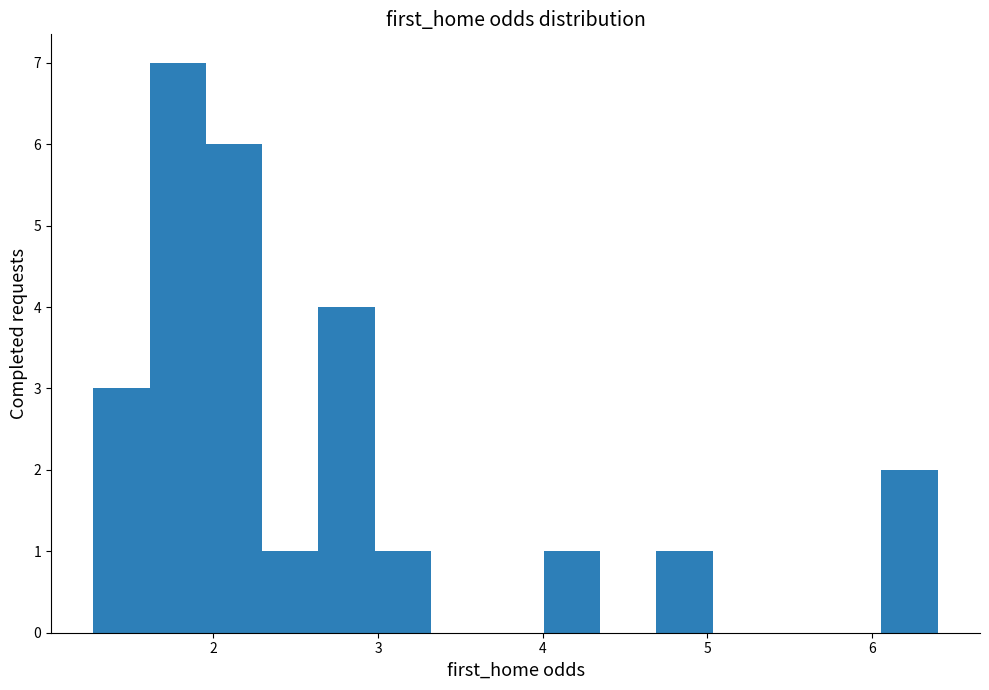

Around what value on the x-axis is the tallest bar? Give the approximate position of its centre, as read against the axis.

1.8